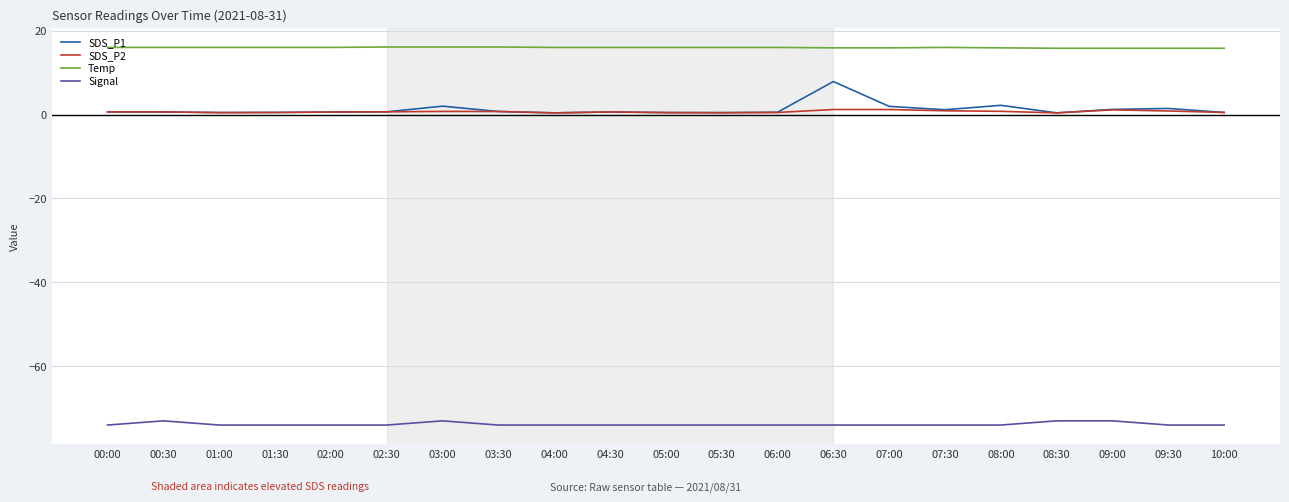

Which series has the largest range (max minus min)?

SDS_P1